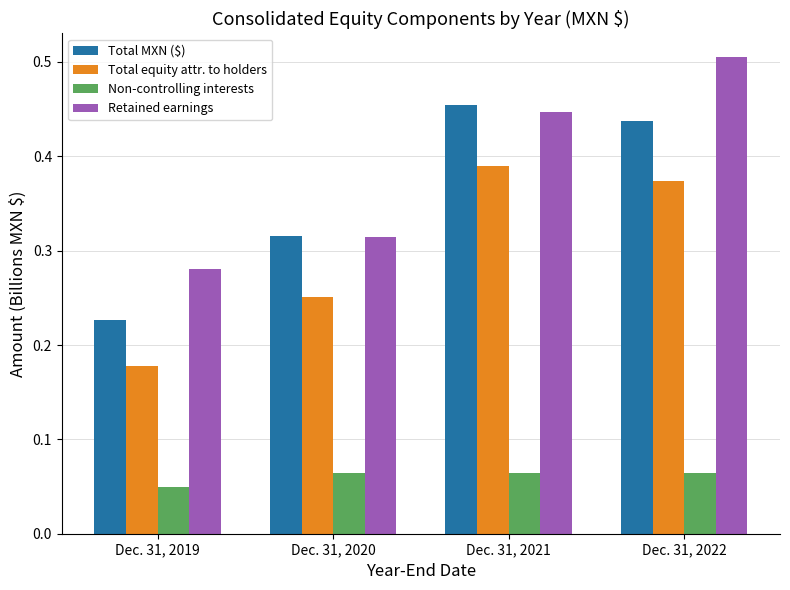

At which category does the chart reach its minimum across all series?

Dec. 31, 2019